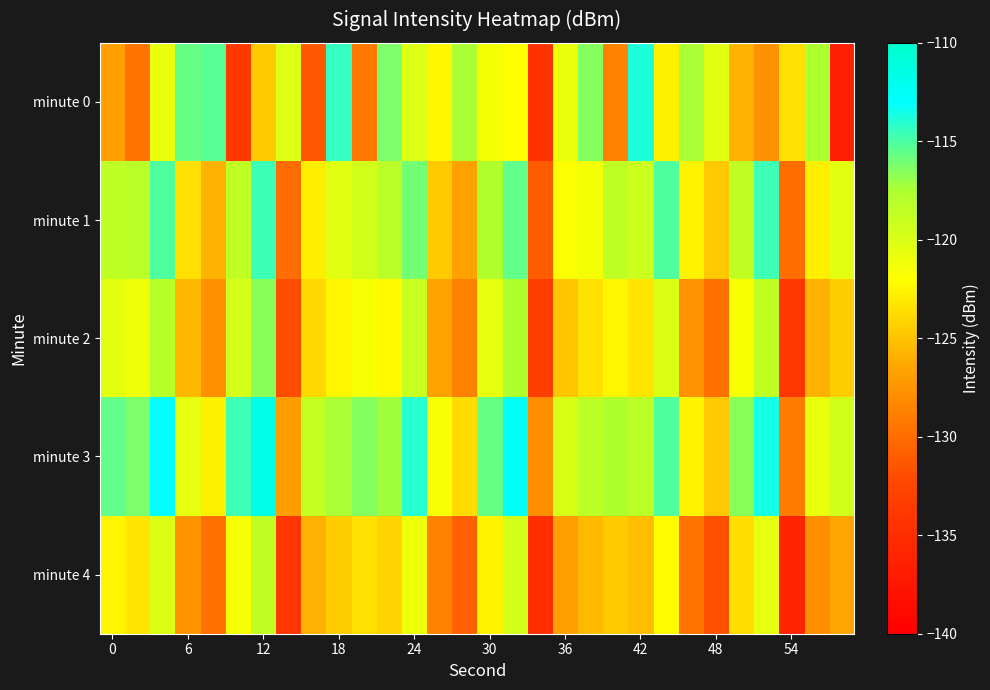

Which series has the largest range (max minus min)?

minute 0